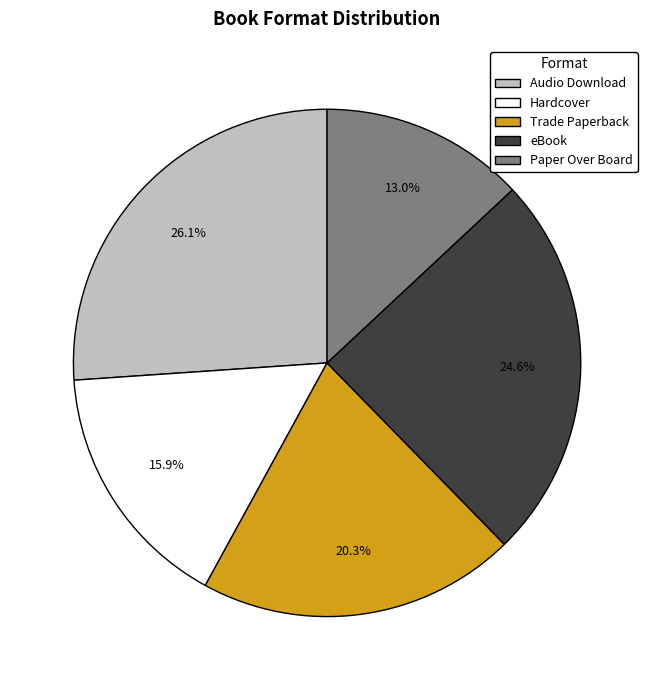

Is Trade Paperback the majority of the pie?

No